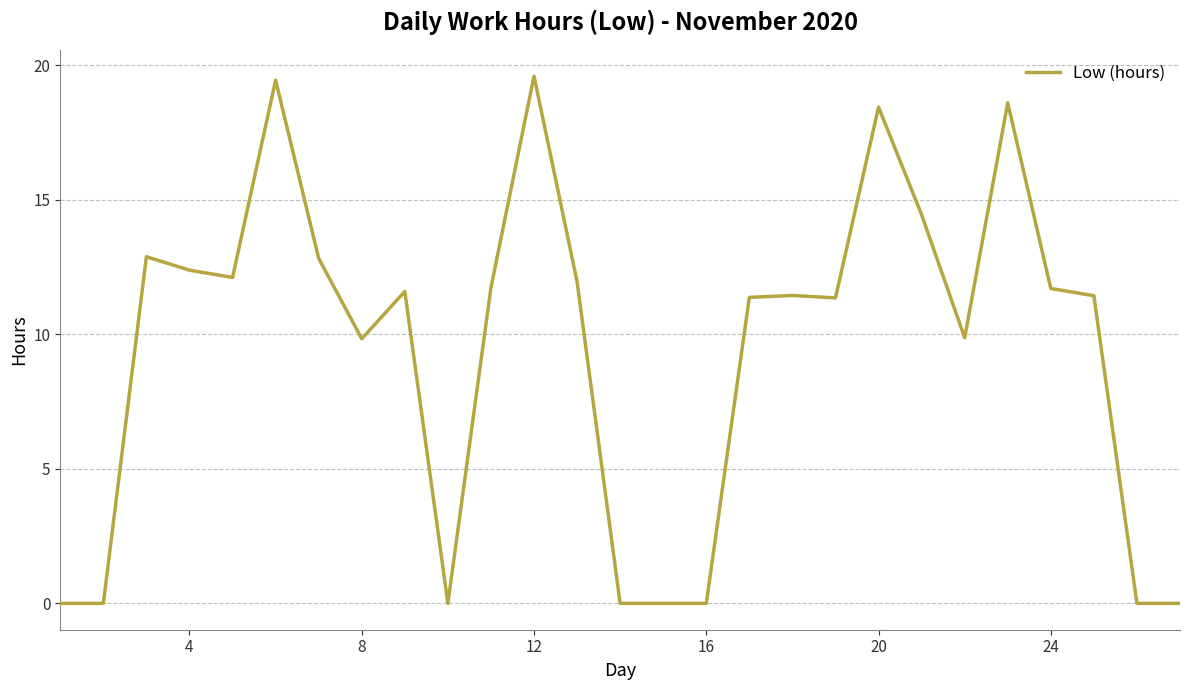

How many lines are shown in the chart?

1